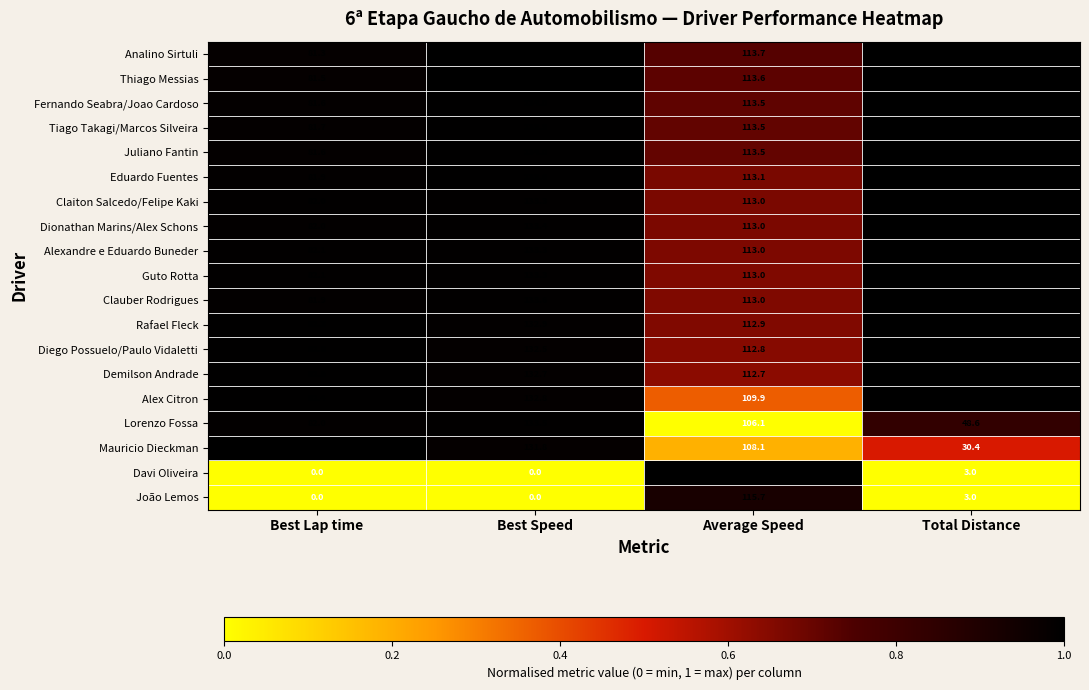

Which category has the highest value across all series?

Best Speed